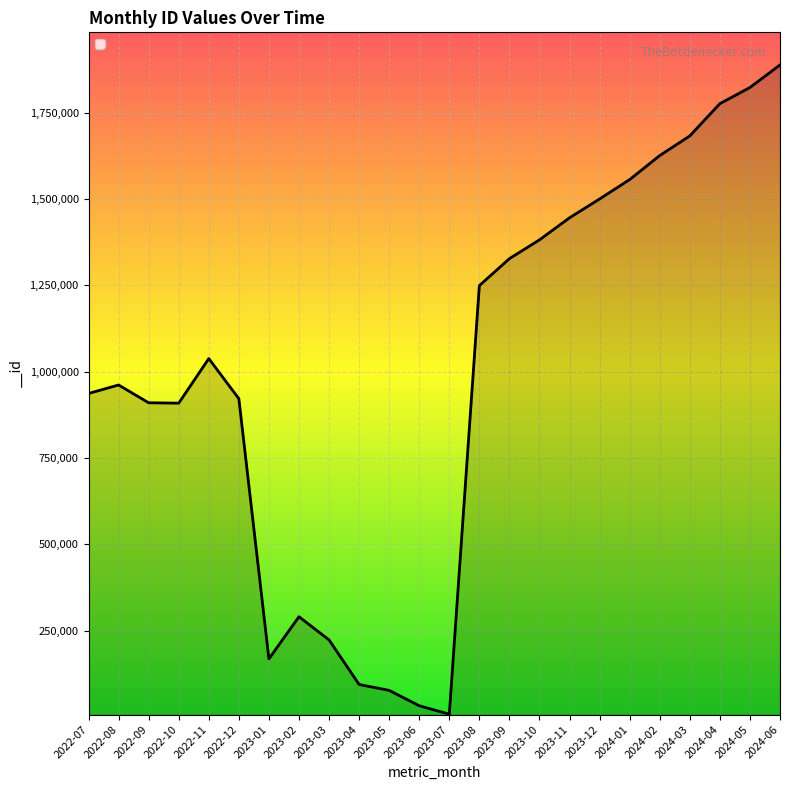

Which has a higher value, 2024-01 or 2024-02?

2024-02